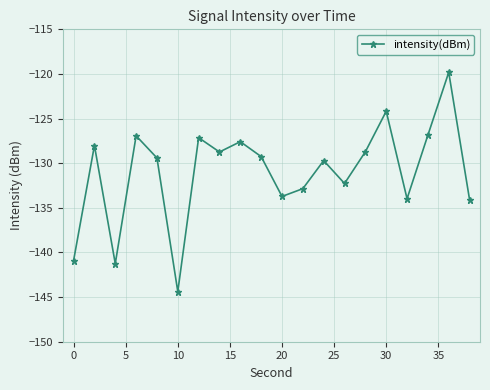

What is the average value?

-131.0